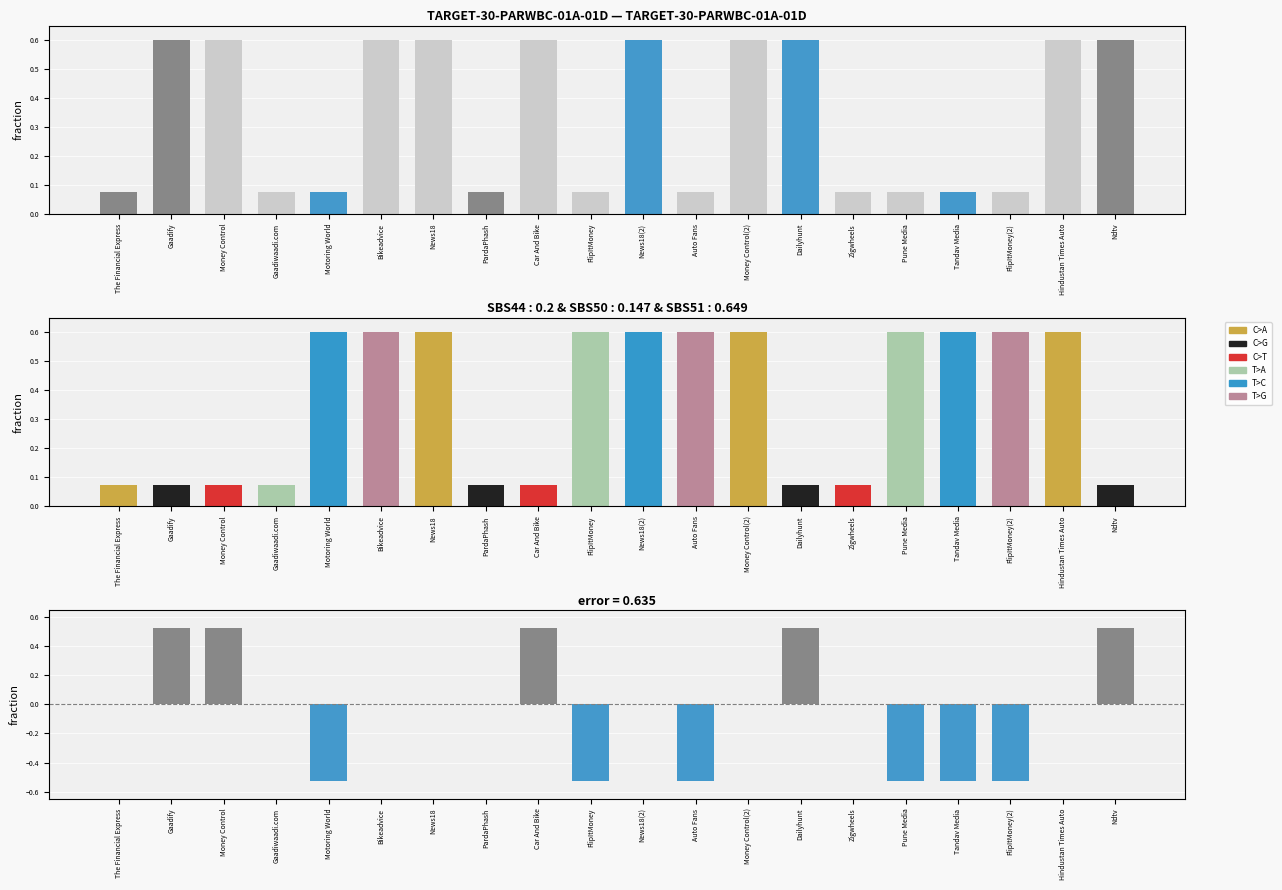

List the series in order of their peak value, highest first.

C>A, mixed, error